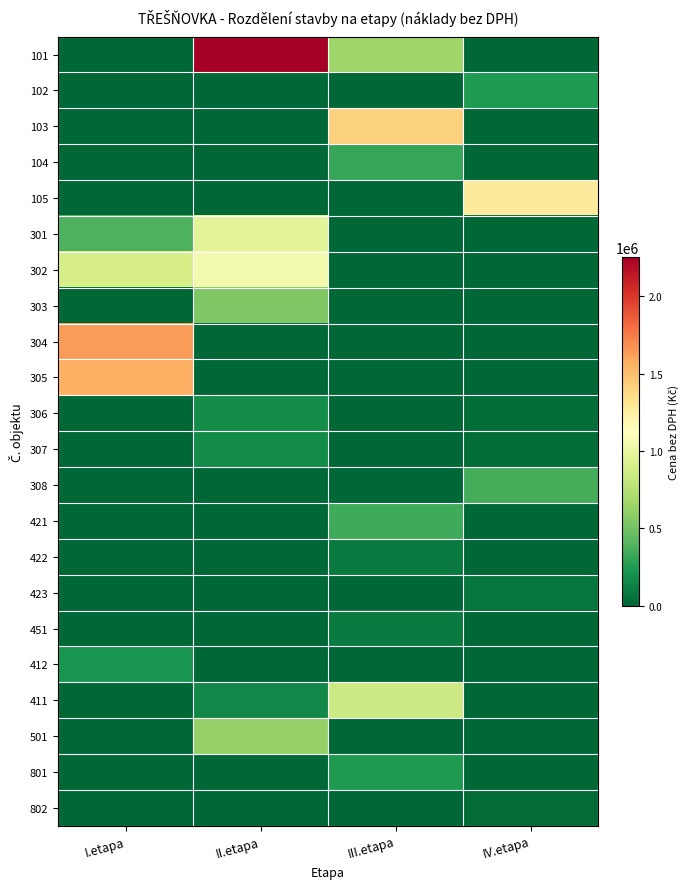

Reading left to right, extract all data points from this chart.

101: I.etapa=0	II.etapa=2254856	III.etapa=655000	IV.etapa=0
102: I.etapa=0	II.etapa=0	III.etapa=0	IV.etapa=242426
103: I.etapa=0	II.etapa=0	III.etapa=1414756	IV.etapa=0
104: I.etapa=0	II.etapa=0	III.etapa=308313	IV.etapa=0
105: I.etapa=0	II.etapa=0	III.etapa=0	IV.etapa=1271312
301: I.etapa=380000	II.etapa=960184	III.etapa=0	IV.etapa=0
302: I.etapa=890000	II.etapa=1057370	III.etapa=0	IV.etapa=0
303: I.etapa=0	II.etapa=540165	III.etapa=0	IV.etapa=0
304: I.etapa=1633964	II.etapa=0	III.etapa=0	IV.etapa=0
305: I.etapa=1563213	II.etapa=0	III.etapa=0	IV.etapa=0
306: I.etapa=0	II.etapa=183000	III.etapa=0	IV.etapa=35074
307: I.etapa=0	II.etapa=168800	III.etapa=0	IV.etapa=31765
308: I.etapa=0	II.etapa=0	III.etapa=0	IV.etapa=359174
421: I.etapa=0	II.etapa=0	III.etapa=337467	IV.etapa=0
422: I.etapa=0	II.etapa=0	III.etapa=92991	IV.etapa=0
423: I.etapa=0	II.etapa=0	III.etapa=0	IV.etapa=78236
451: I.etapa=0	II.etapa=0	III.etapa=90974	IV.etapa=0
412: I.etapa=211399	II.etapa=0	III.etapa=0	IV.etapa=0
411: I.etapa=0	II.etapa=150000	III.etapa=850000	IV.etapa=0
501: I.etapa=0	II.etapa=618469	III.etapa=0	IV.etapa=0
801: I.etapa=0	II.etapa=0	III.etapa=245809	IV.etapa=0
802: I.etapa=0	II.etapa=0	III.etapa=0	IV.etapa=23566